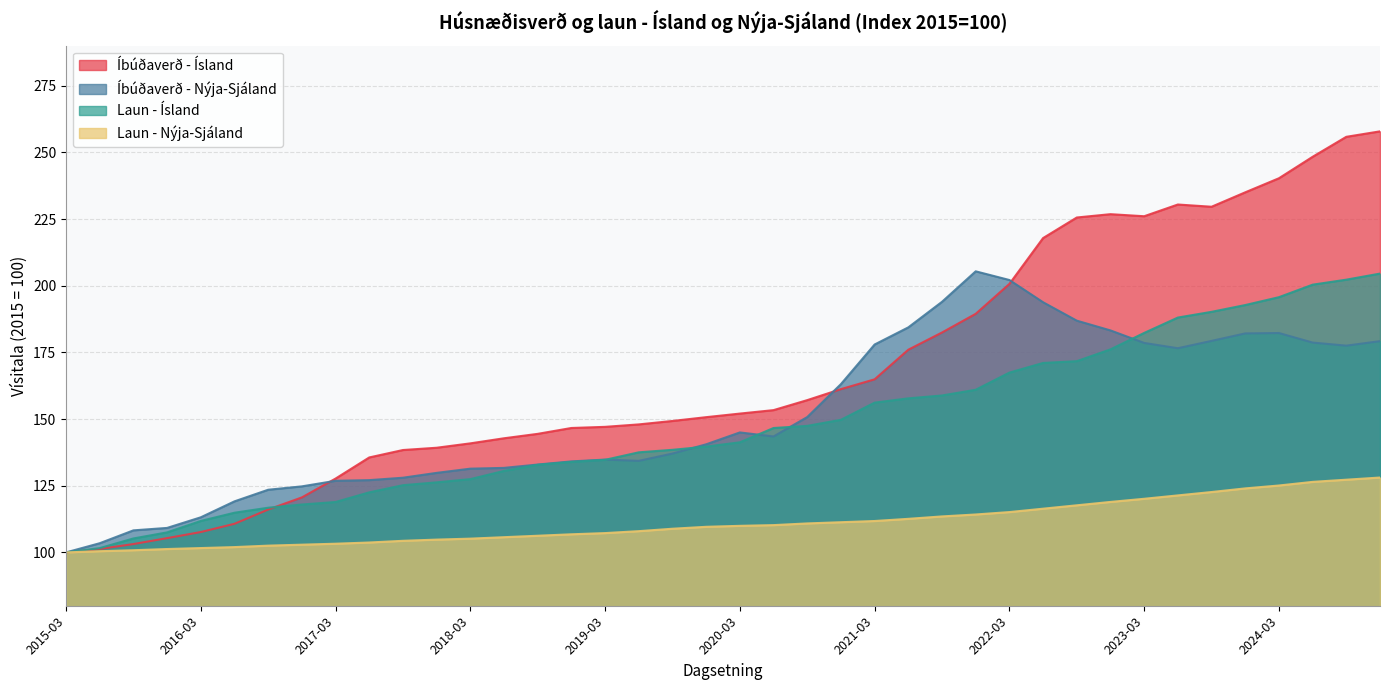

How many values in the Íbúðaverð - Nýja-Sjáland series are below 143?

20